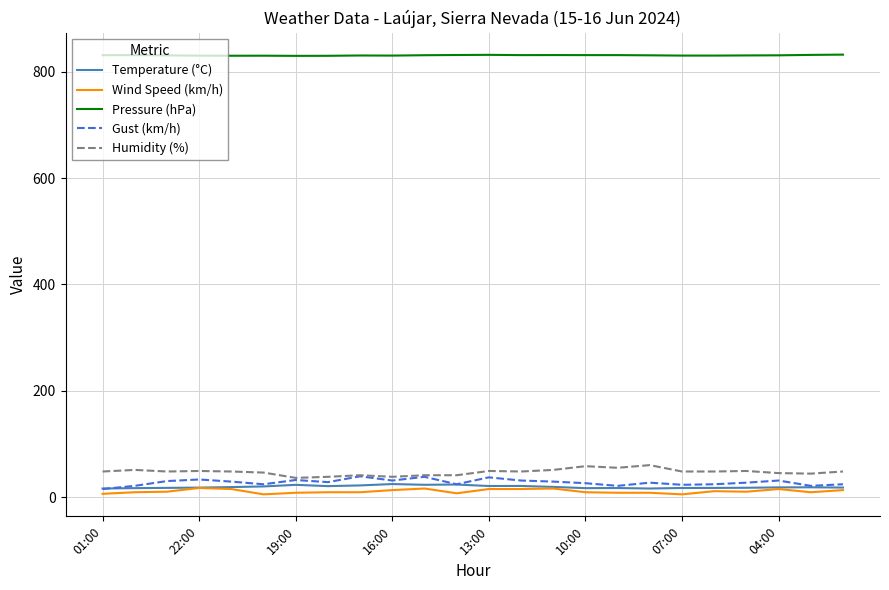

What is the maximum value shown in the chart?

832.4